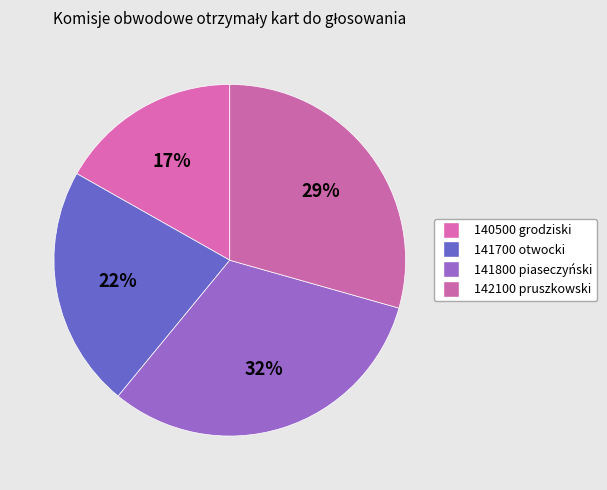

To the nearest percent, what is the difference between the 141800 piaseczyński and 140500 grodziski slice percentages?

15%